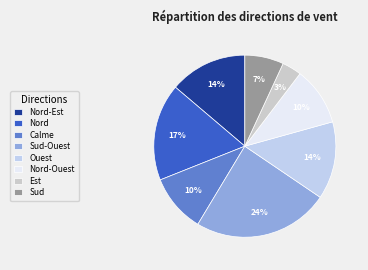

What is the ratio of the value at Sud to the value at Sud-Ouest?

0.3